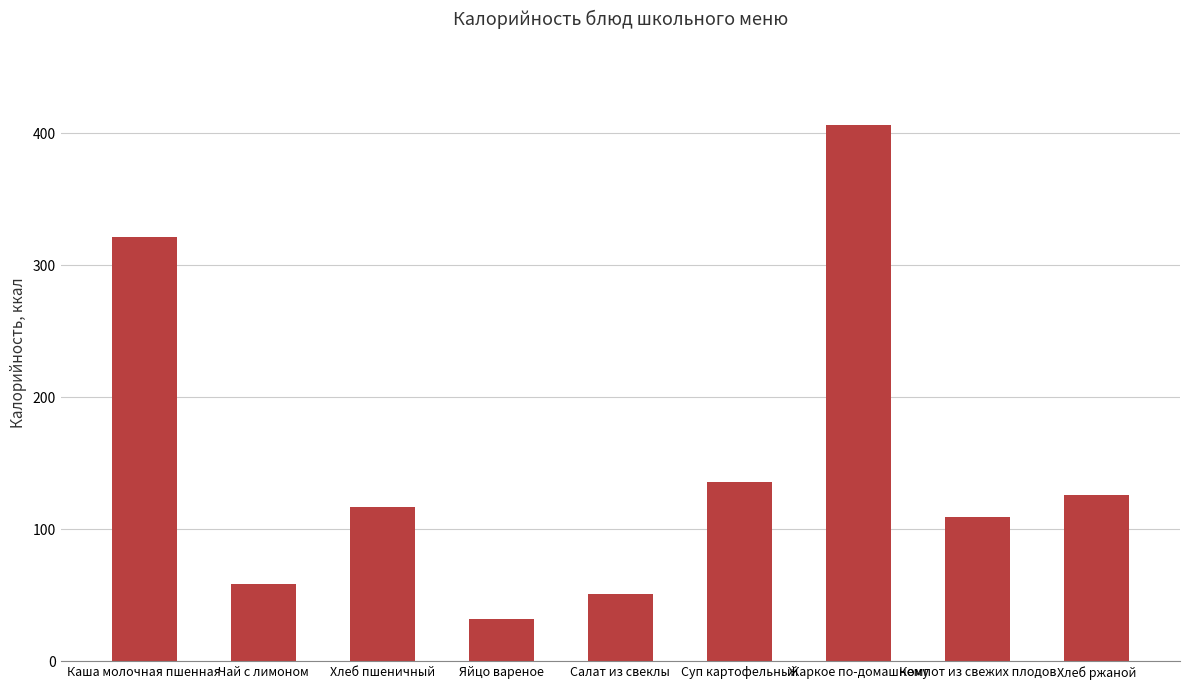

Reading right to left, transcribe all the data shown in this chart.

126	109	406	136	51	32	117	59	321